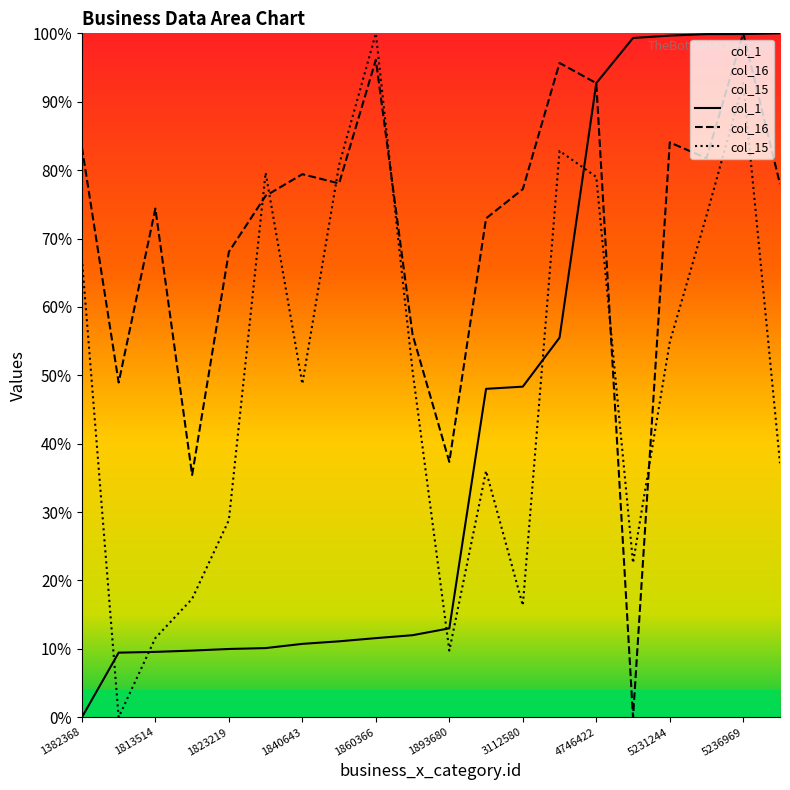

How many values in col_16 are above zero?

19